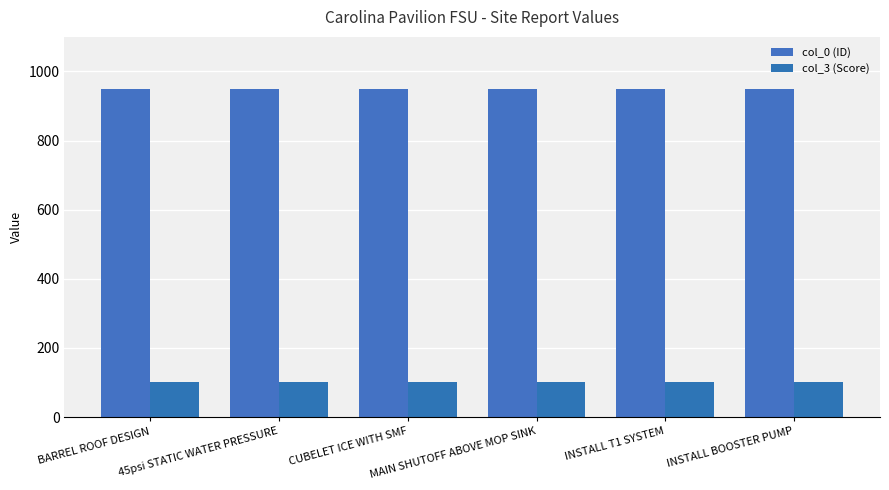

The col_0 (ID) series shows 347 at INSTALL T1 SYSTEM. True or false?

False